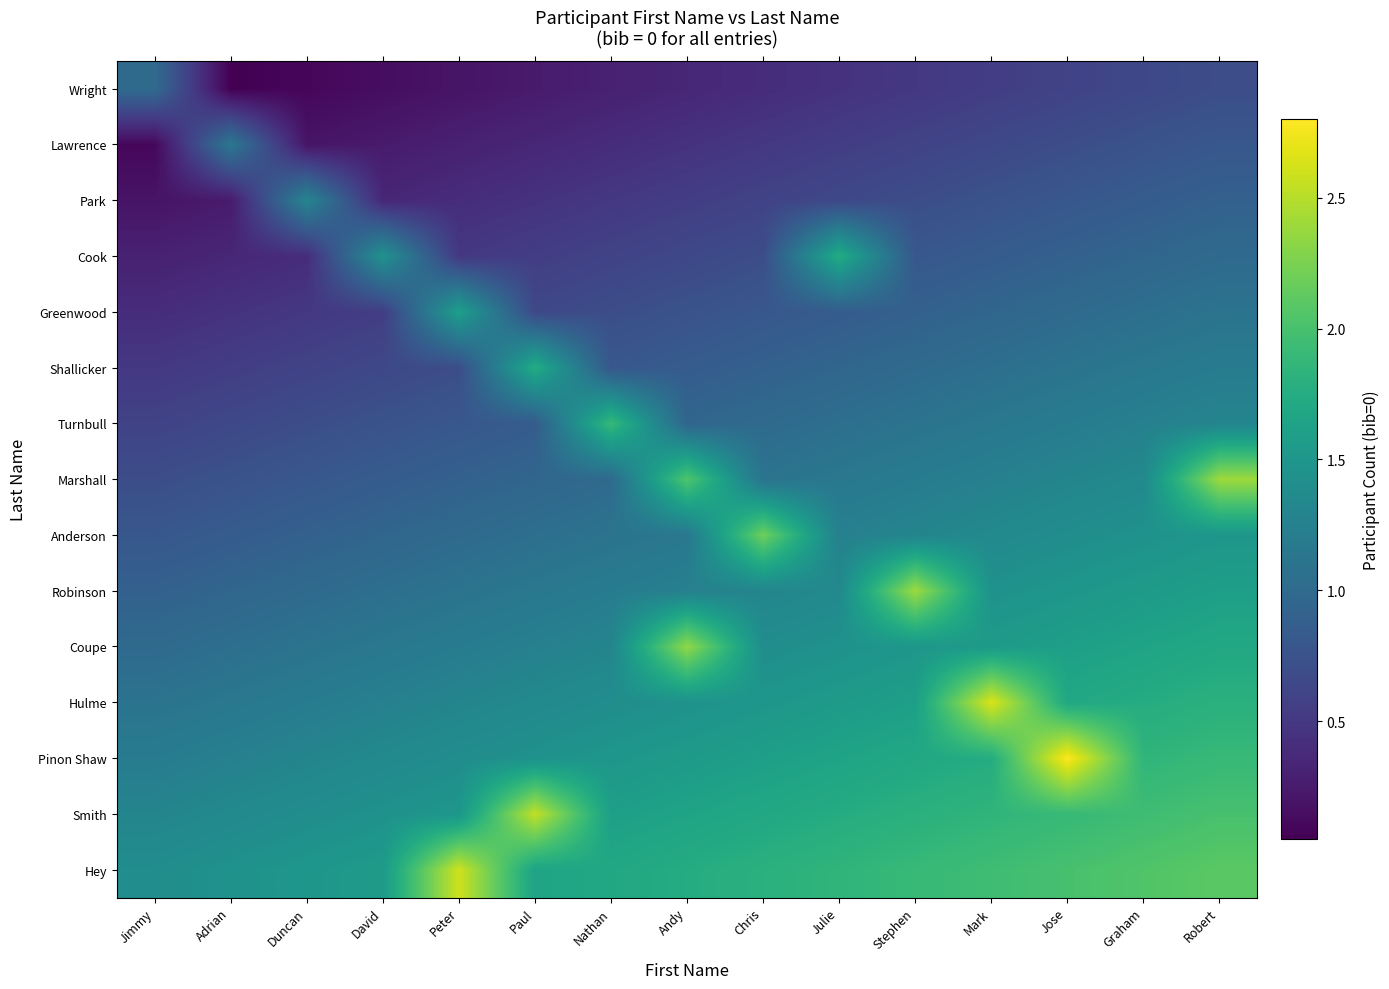

Reading left to right, transcribe all the data shown in this chart.

Wright: Jimmy=1.0	Adrian=0.1	Duncan=0.1	David=0.2	Peter=0.2	Paul=0.2	Nathan=0.3	Andy=0.4	Chris=0.4	Julie=0.5	Stephen=0.5	Mark=0.6	Jose=0.6	Graham=0.7	Robert=0.7
Lawrence: Jimmy=0.1	Adrian=1.1	Duncan=0.2	David=0.2	Peter=0.3	Paul=0.3	Nathan=0.4	Andy=0.5	Chris=0.5	Julie=0.6	Stephen=0.6	Mark=0.7	Jose=0.7	Graham=0.8	Robert=0.8
Park: Jimmy=0.2	Adrian=0.2	Duncan=1.3	David=0.4	Peter=0.4	Paul=0.5	Nathan=0.5	Andy=0.6	Chris=0.6	Julie=0.7	Stephen=0.7	Mark=0.8	Jose=0.8	Graham=0.9	Robert=0.9
Cook: Jimmy=0.3	Adrian=0.4	Duncan=0.4	David=1.5	Peter=0.5	Paul=0.6	Nathan=0.6	Andy=0.7	Chris=0.7	Julie=1.8	Stephen=0.8	Mark=0.9	Jose=0.9	Graham=1.0	Robert=1.0
Greenwood: Jimmy=0.4	Adrian=0.5	Duncan=0.5	David=0.6	Peter=1.6	Paul=0.7	Nathan=0.7	Andy=0.8	Chris=0.8	Julie=0.9	Stephen=0.9	Mark=1.0	Jose=1.0	Graham=1.1	Robert=1.1
Shallicker: Jimmy=0.5	Adrian=0.6	Duncan=0.6	David=0.7	Peter=0.7	Paul=1.8	Nathan=0.8	Andy=0.9	Chris=0.9	Julie=0.9	Stephen=1.0	Mark=1.1	Jose=1.1	Graham=1.1	Robert=1.2
Turnbull: Jimmy=0.6	Adrian=0.7	Duncan=0.7	David=0.8	Peter=0.8	Paul=0.9	Nathan=1.9	Andy=1.0	Chris=1.0	Julie=1.1	Stephen=1.1	Mark=1.2	Jose=1.2	Graham=1.2	Robert=1.3
Marshall: Jimmy=0.7	Adrian=0.8	Duncan=0.8	David=0.9	Peter=0.9	Paul=1.0	Nathan=1.0	Andy=2.0	Chris=1.1	Julie=1.2	Stephen=1.2	Mark=1.2	Jose=1.3	Graham=1.4	Robert=2.4
Anderson: Jimmy=0.8	Adrian=0.9	Duncan=0.9	David=1.0	Peter=1.0	Paul=1.1	Nathan=1.1	Andy=1.2	Chris=2.2	Julie=1.2	Stephen=1.3	Mark=1.4	Jose=1.4	Graham=1.5	Robert=1.5
Robinson: Jimmy=0.9	Adrian=1.0	Duncan=1.0	David=1.1	Peter=1.1	Paul=1.1	Nathan=1.2	Andy=1.2	Chris=1.3	Julie=1.4	Stephen=2.4	Mark=1.5	Jose=1.5	Graham=1.6	Robert=1.6
Coupe: Jimmy=1.0	Adrian=1.1	Duncan=1.1	David=1.1	Peter=1.2	Paul=1.2	Nathan=1.3	Andy=2.4	Chris=1.4	Julie=1.4	Stephen=1.5	Mark=1.6	Jose=1.6	Graham=1.6	Robert=1.7
Hulme: Jimmy=1.1	Adrian=1.2	Duncan=1.2	David=1.2	Peter=1.3	Paul=1.4	Nathan=1.4	Andy=1.5	Chris=1.5	Julie=1.6	Stephen=1.6	Mark=2.7	Jose=1.7	Graham=1.8	Robert=1.8
Pinon Shaw: Jimmy=1.2	Adrian=1.3	Duncan=1.3	David=1.4	Peter=1.4	Paul=1.5	Nathan=1.5	Andy=1.6	Chris=1.6	Julie=1.7	Stephen=1.7	Mark=1.8	Jose=2.8	Graham=1.9	Robert=1.9
Smith: Jimmy=1.3	Adrian=1.4	Duncan=1.4	David=1.5	Peter=1.5	Paul=2.5	Nathan=1.6	Andy=1.7	Chris=1.7	Julie=1.8	Stephen=1.8	Mark=1.9	Jose=1.9	Graham=2.0	Robert=2.0
Hey: Jimmy=1.4	Adrian=1.5	Duncan=1.5	David=1.6	Peter=2.6	Paul=1.7	Nathan=1.7	Andy=1.8	Chris=1.8	Julie=1.9	Stephen=1.9	Mark=2.0	Jose=2.0	Graham=2.1	Robert=2.1